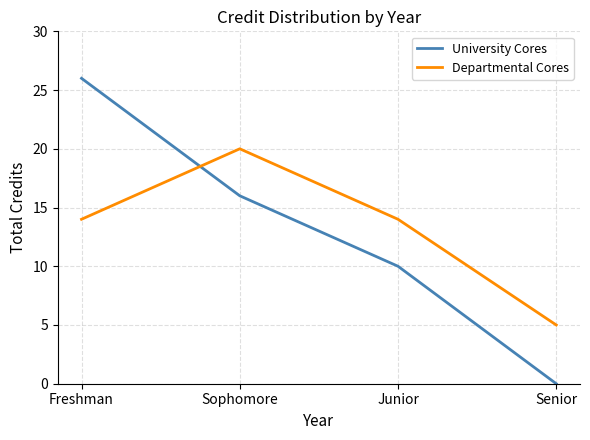

The value of University Cores at Senior is 0. True or false?

True